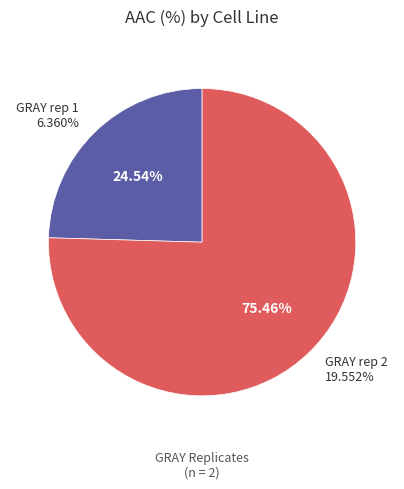

Does any single category account for the majority?

Yes